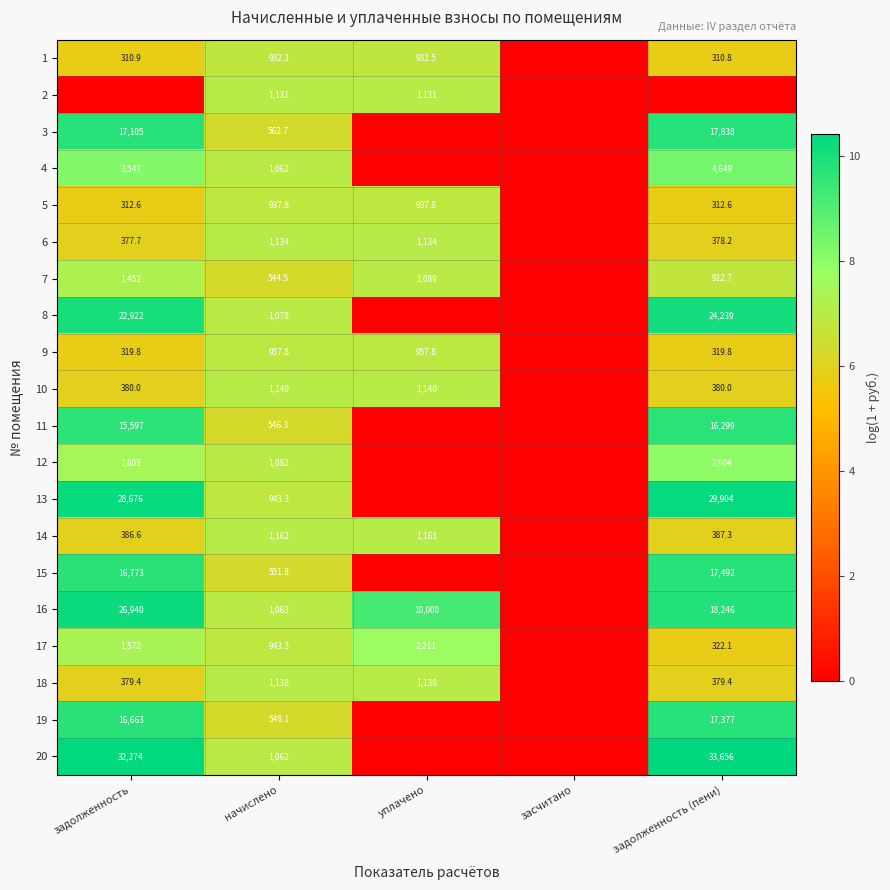

What is the sum of the 8 values at начислено and задолженность (пени)?

25317.0